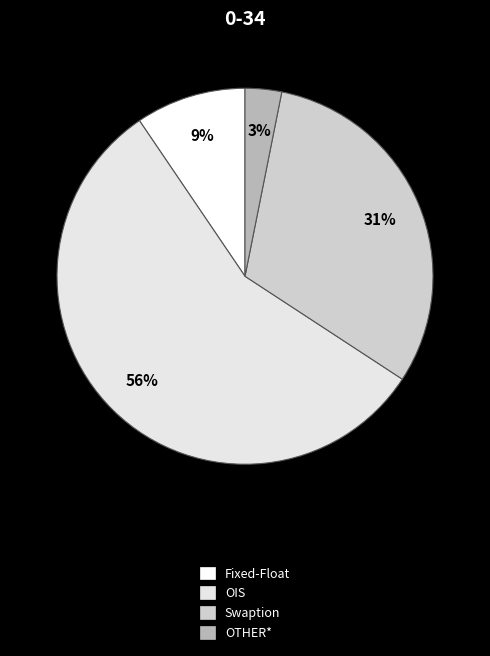

To the nearest percent, what is the difference between the Fixed-Float and OTHER* slice percentages?

6%